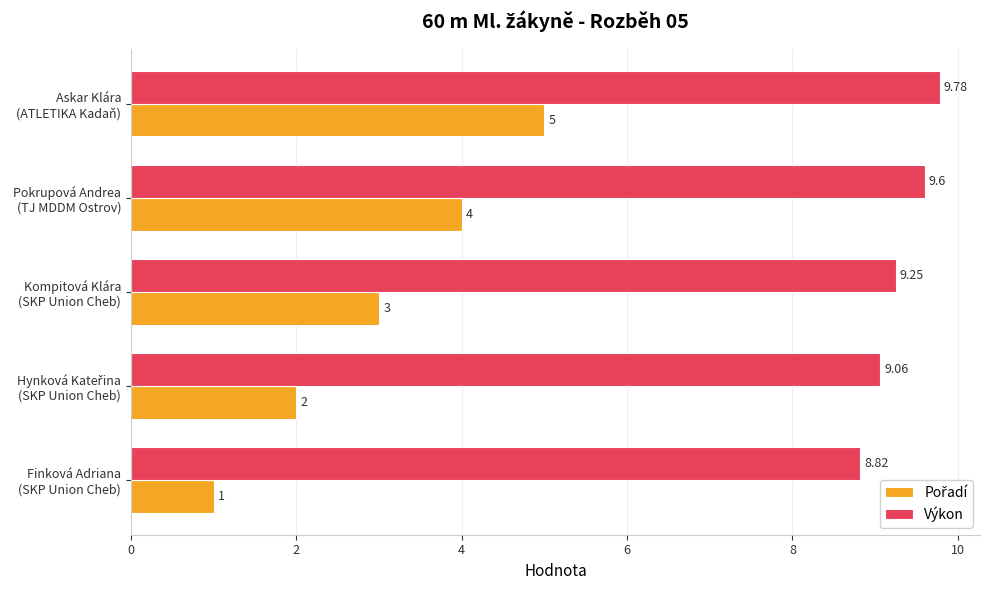

At how many categories does at least one series exceed 2?

5